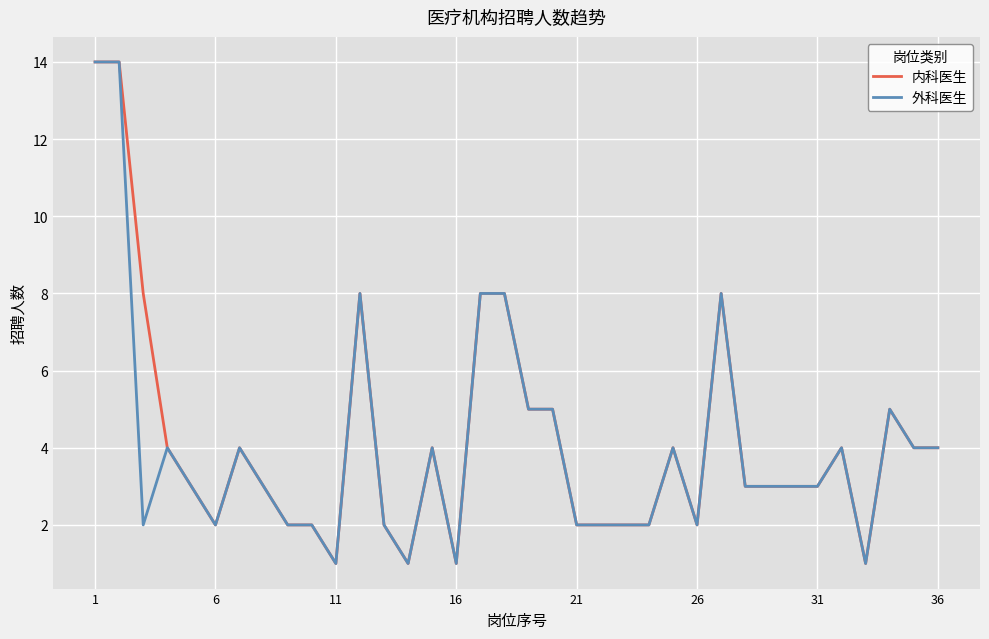

Reading left to right, what are all the values shown in this chart?

内科医生: 14	14	8	4	3	2	4	3	2	2	1	8	2	1	4	1	8	8	5	5	2	2	2	2	4	2	8	3	3	3	3	4	1	5	4	4
外科医生: 14	14	2	4	3	2	4	3	2	2	1	8	2	1	4	1	8	8	5	5	2	2	2	2	4	2	8	3	3	3	3	4	1	5	4	4